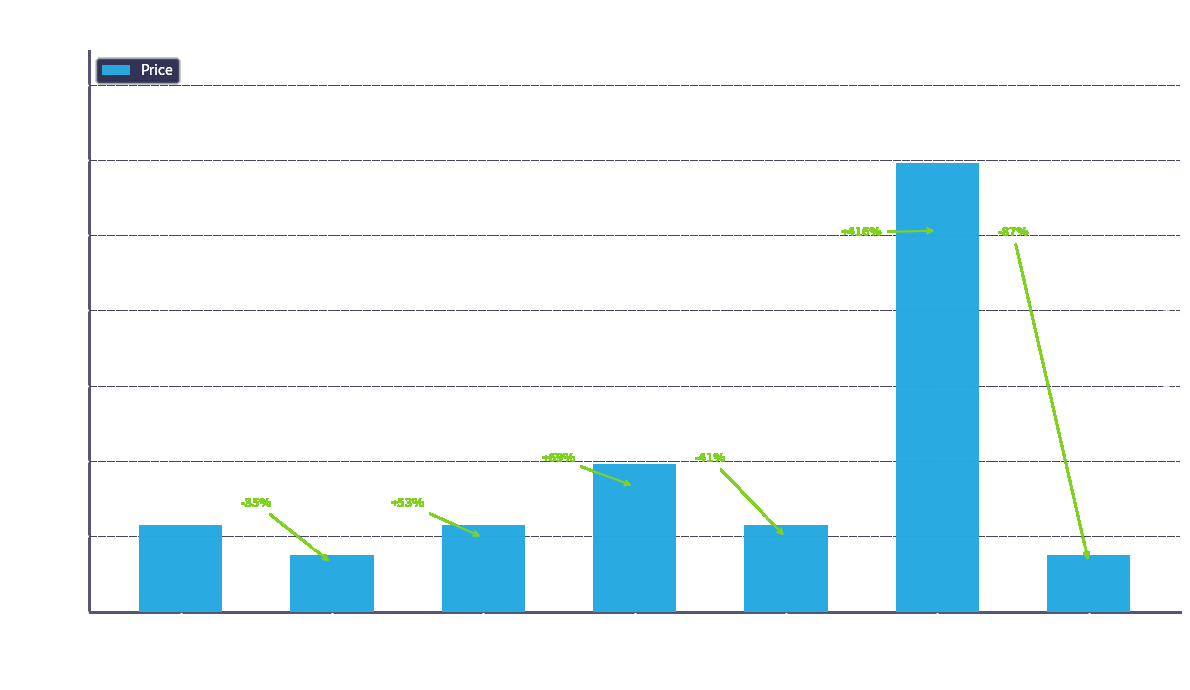

The value at amarcha.com is 7455. True or false?

False